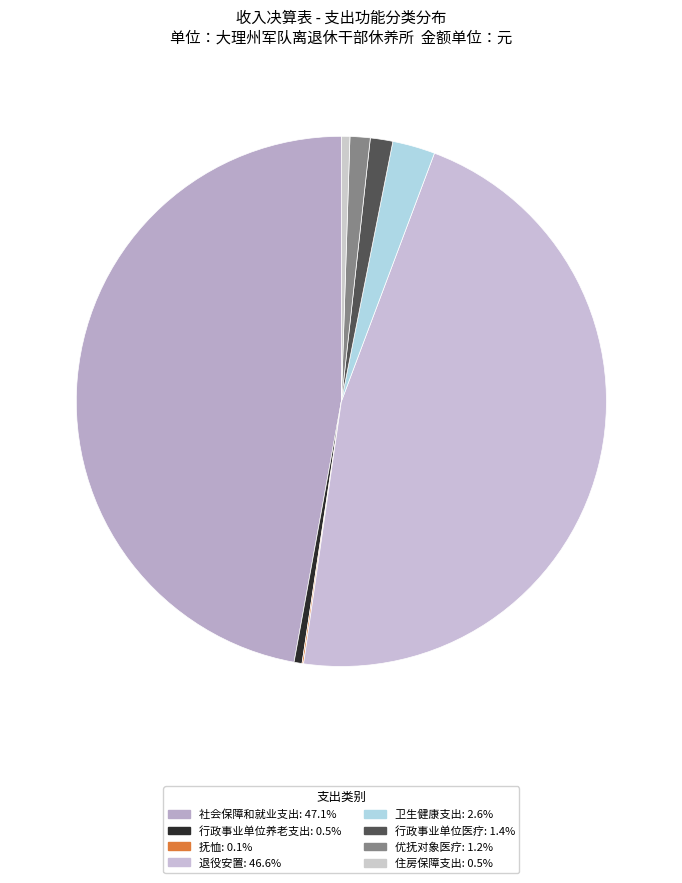

What is the ratio of the value at 社会保障和就业支出 to the value at 退役安置?

1.0